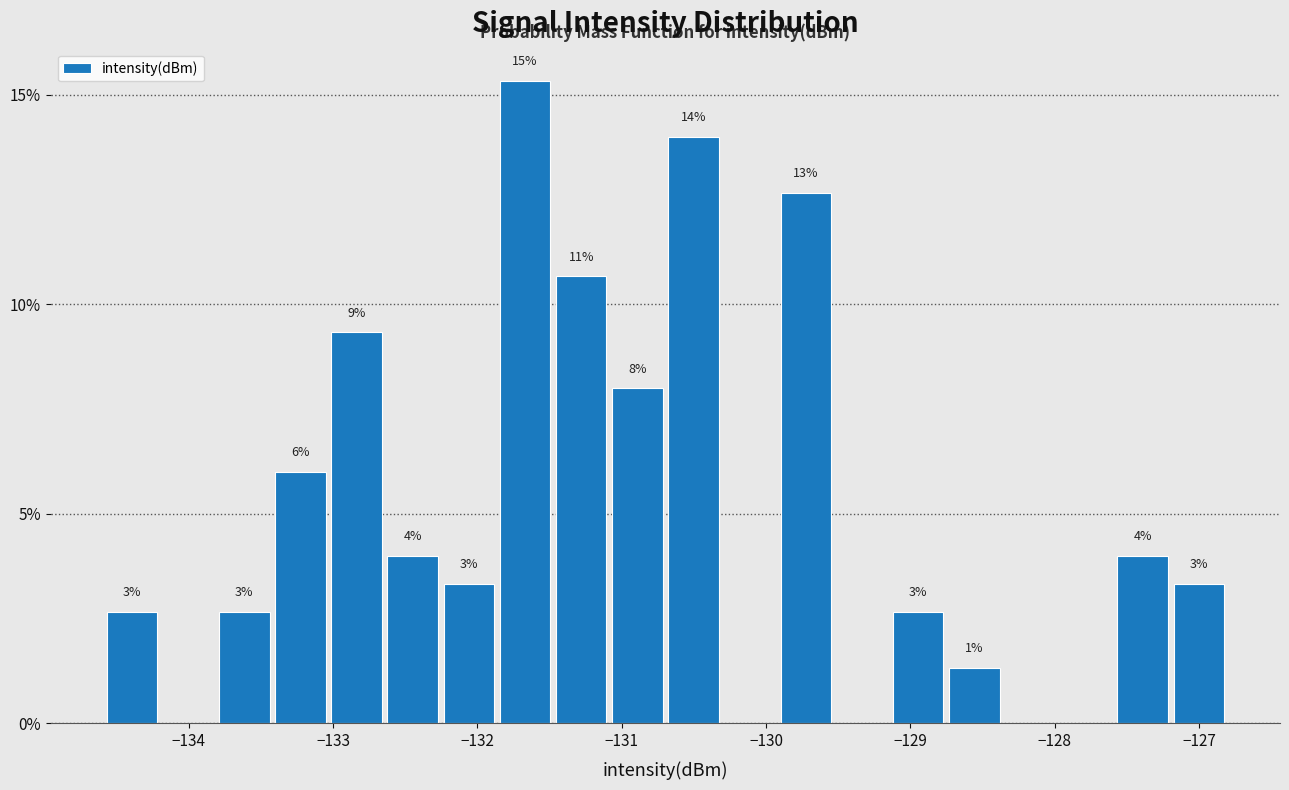

Read against the x-axis, roughly where is the centre of the tallest bar?

-131.7